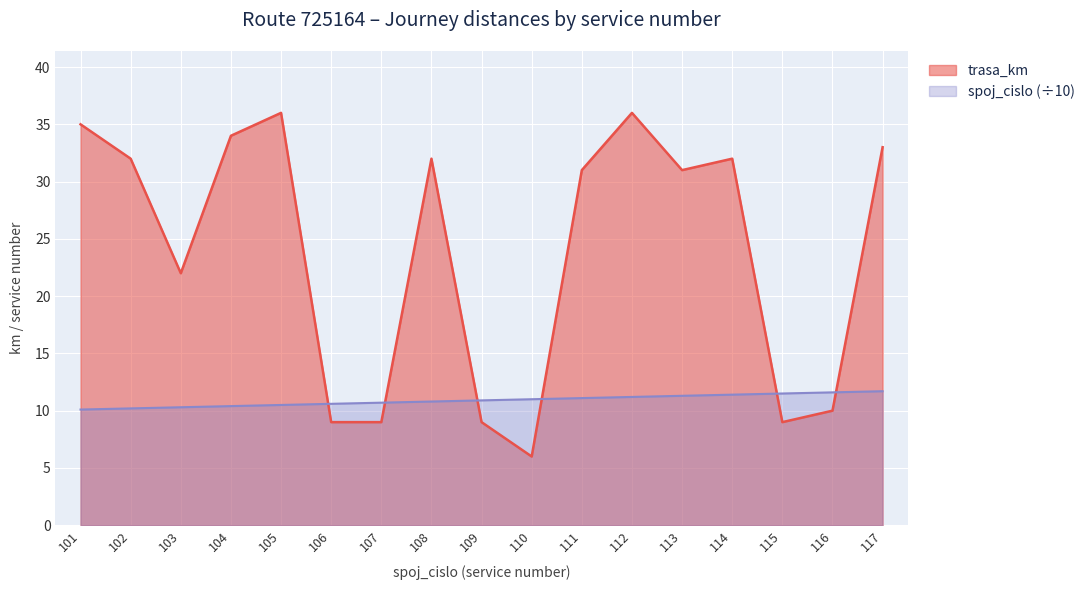

What is the difference between the highest and lowest values at 108?

21.2